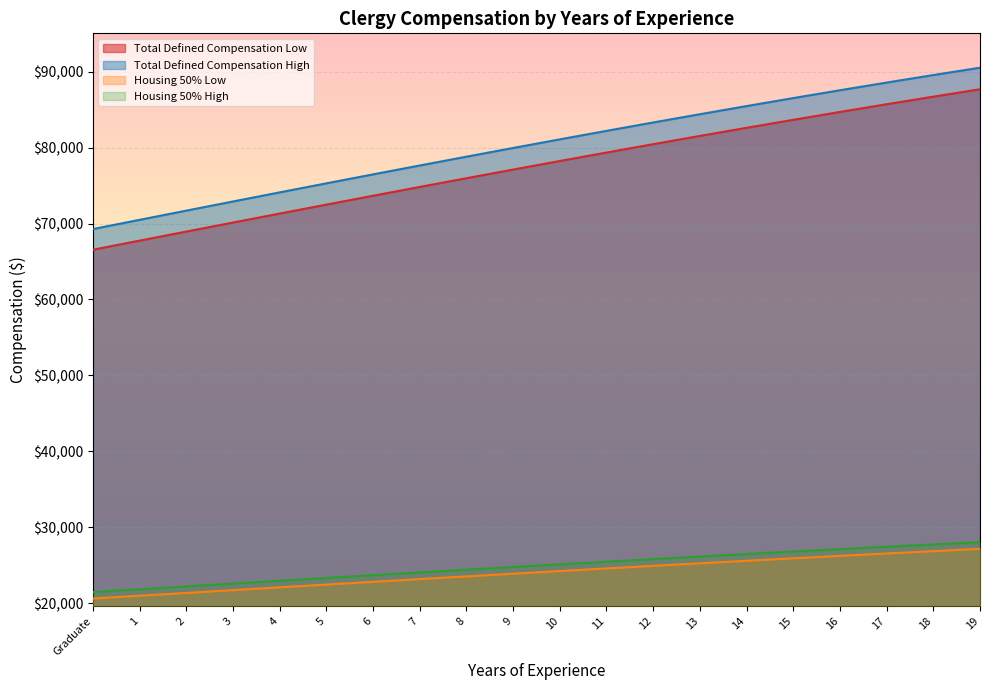

The Total Defined Compensation High series shows 36787.9 at 10. True or false?

False